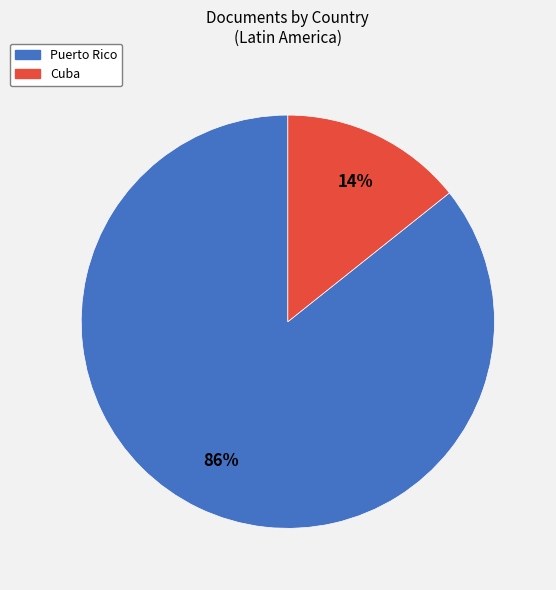

Between Cuba and Puerto Rico, which is larger?

Puerto Rico